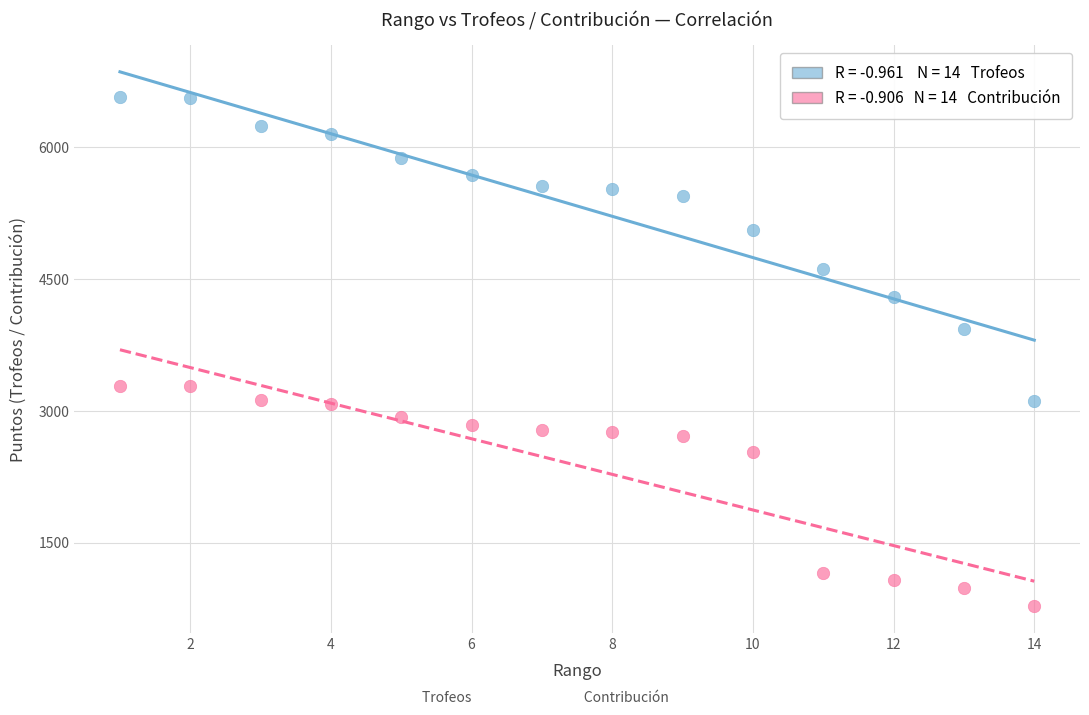

Across all data points, what is the range of X values (max minus min)?

13